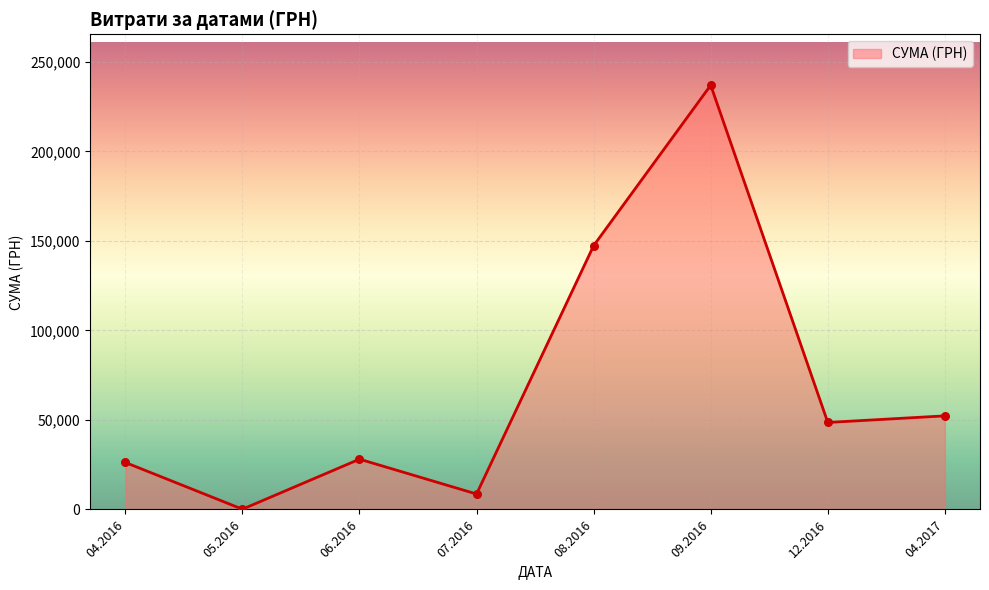

Between 08.2016 and 07.2016, which is larger?

08.2016